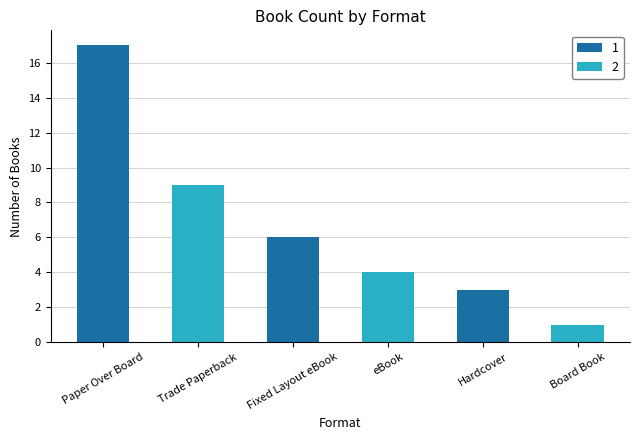

Rank the categories by value from lowest to highest.

Board Book, Hardcover, eBook, Fixed Layout eBook, Trade Paperback, Paper Over Board